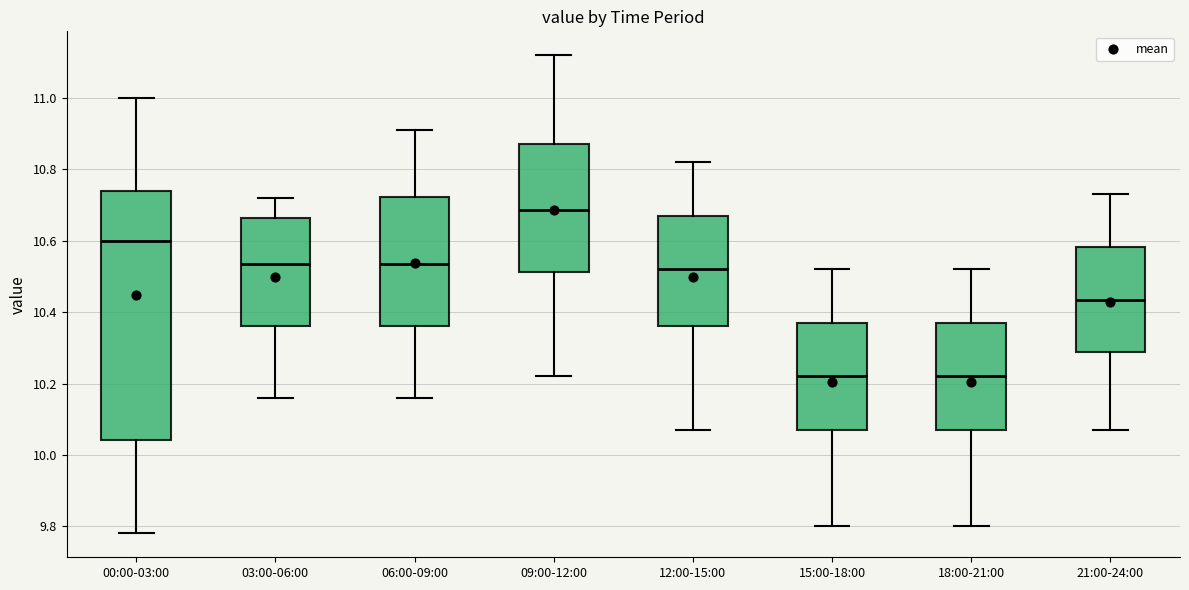

Which box is the tallest, from its lower edge to its upper edge?

00:00-03:00